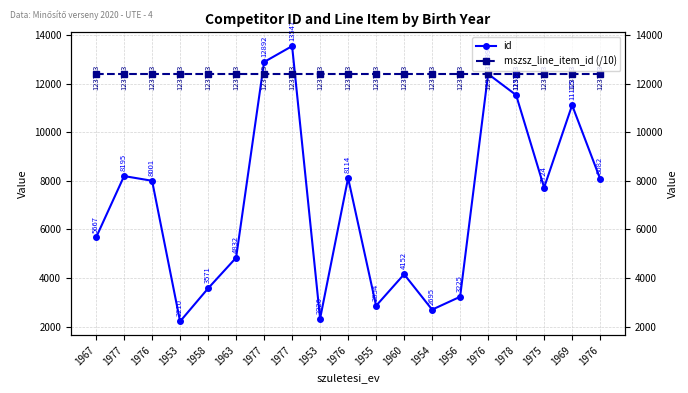

Reading left to right, list all the values displayed in this chart.

id: 1967=5667.0	1977=8195.0	1976=8001.0	1953=2210.0	1958=3571.0	1963=4832.0	1977=12892.0	1977=13547.0	1953=2326.0	1976=8114.0	1955=2854.0	1960=4152.0	1954=2695.0	1956=3225.0	1976=12399.0	1978=11531.0	1975=7724.0	1969=11115.0	1976=8082.0
mszsz_line_item_id (/10): 1967=12378.3	1977=12378.3	1976=12378.3	1953=12378.3	1958=12378.3	1963=12378.3	1977=12378.3	1977=12378.3	1953=12378.3	1976=12378.3	1955=12378.3	1960=12378.3	1954=12378.3	1956=12378.3	1976=12378.3	1978=12378.3	1975=12378.3	1969=12378.3	1976=12378.3